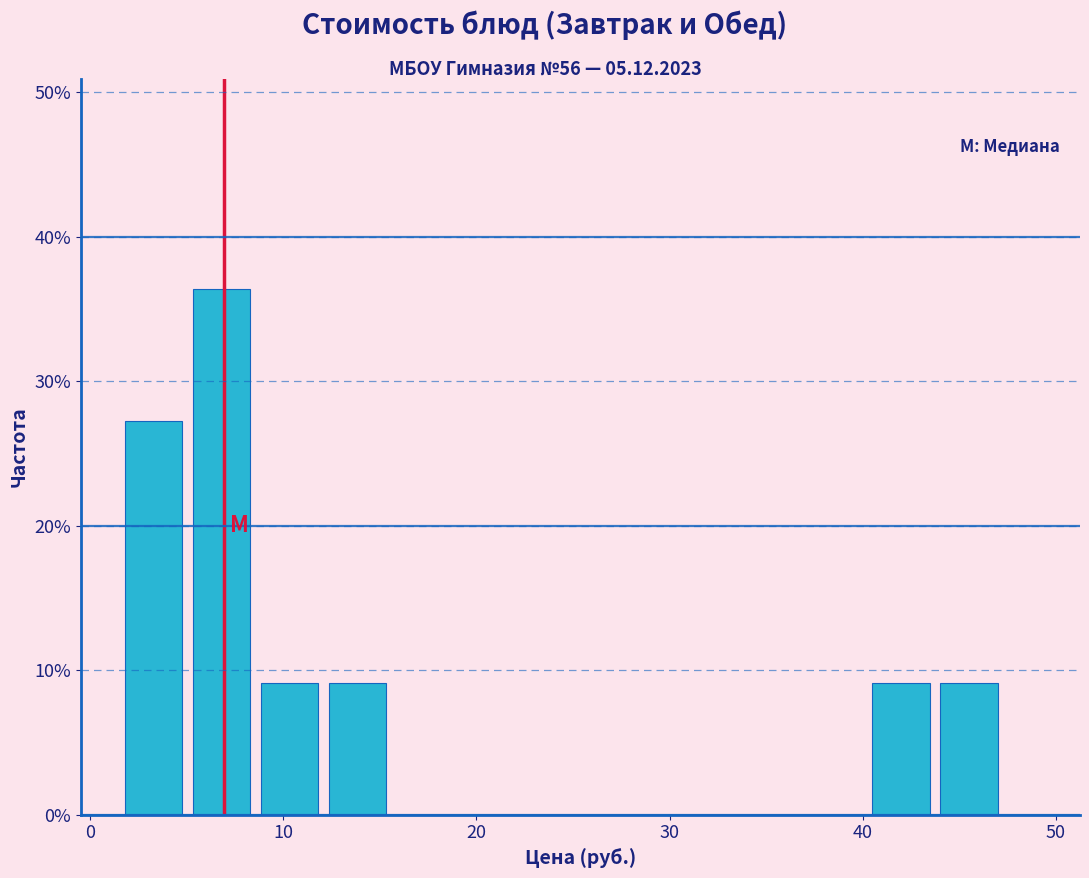

Read against the x-axis, roughly where is the centre of the tallest bar?

7